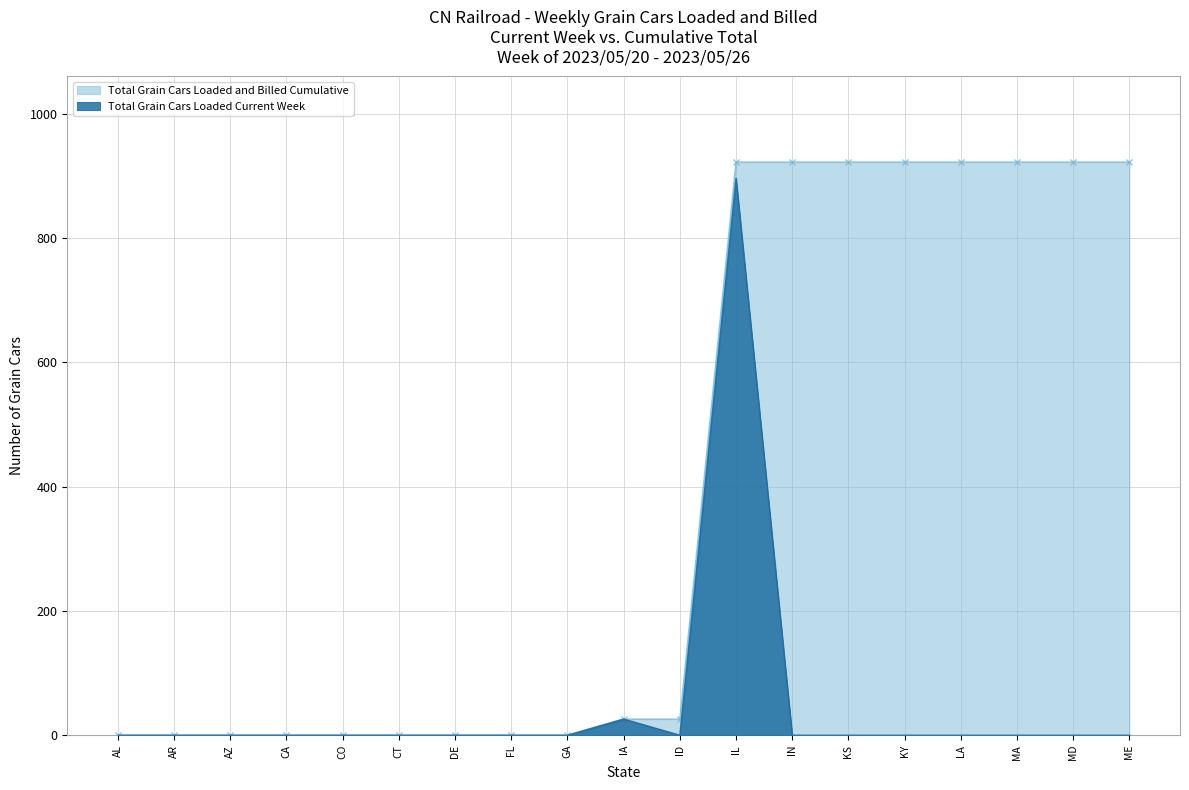

Reading left to right, extract all data points from this chart.

Total Grain Cars Loaded Current Week: 0	0	0	0	0	0	0	0	0	26	0	896	0	0	0	0	0	0	0
Total Grain Cars Loaded and Billed Cumulative: 0	0	0	0	0	0	0	0	0	26	26	922	922	922	922	922	922	922	922